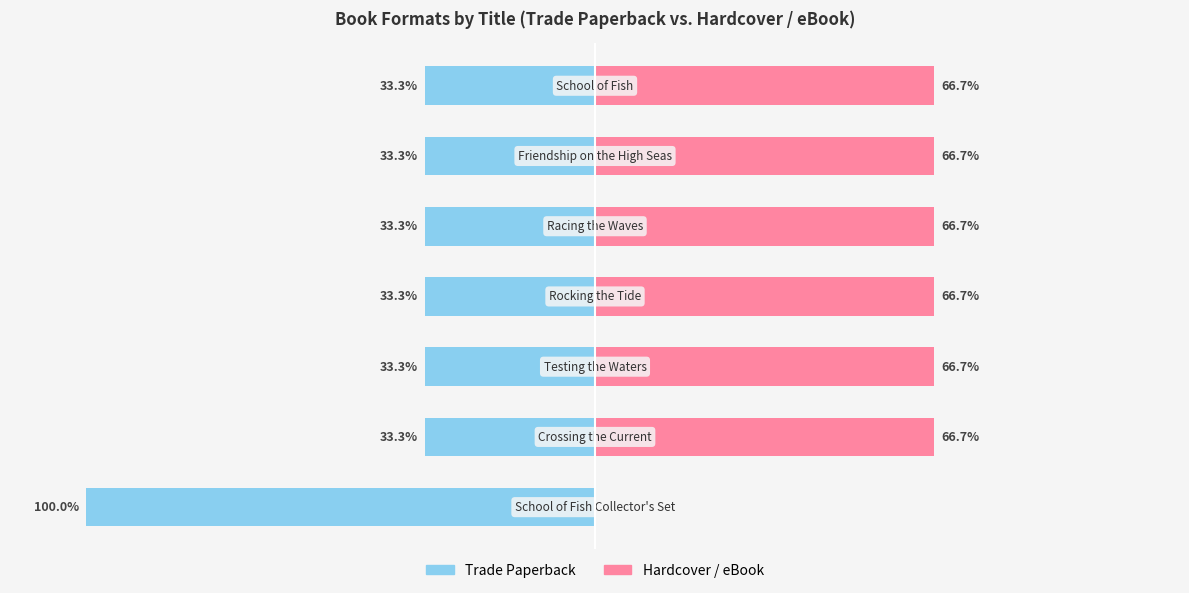

How many bars are there in each group?

2